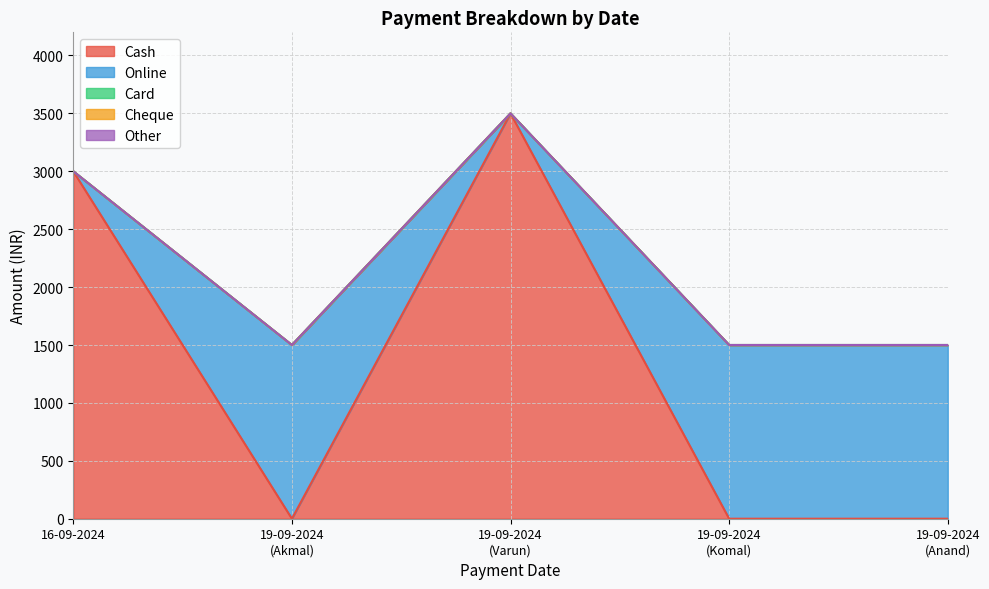

True or false: Other has more than 1 interior local peaks.

False